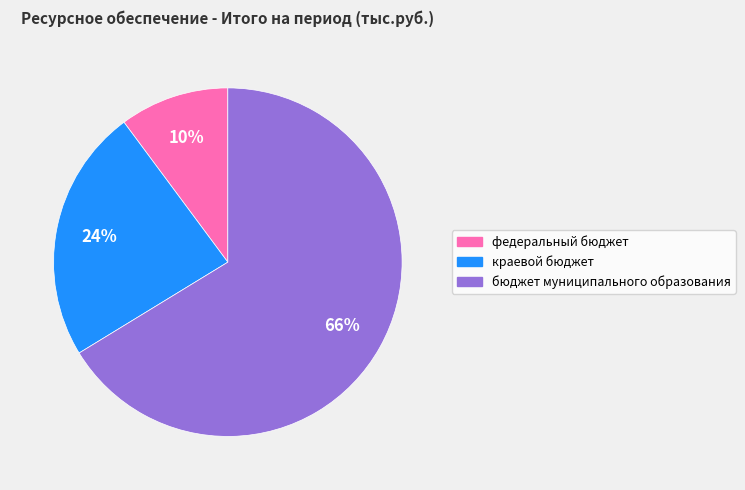

Rank the categories by value from lowest to highest.

федеральный бюджет, краевой бюджет, бюджет муниципального образования